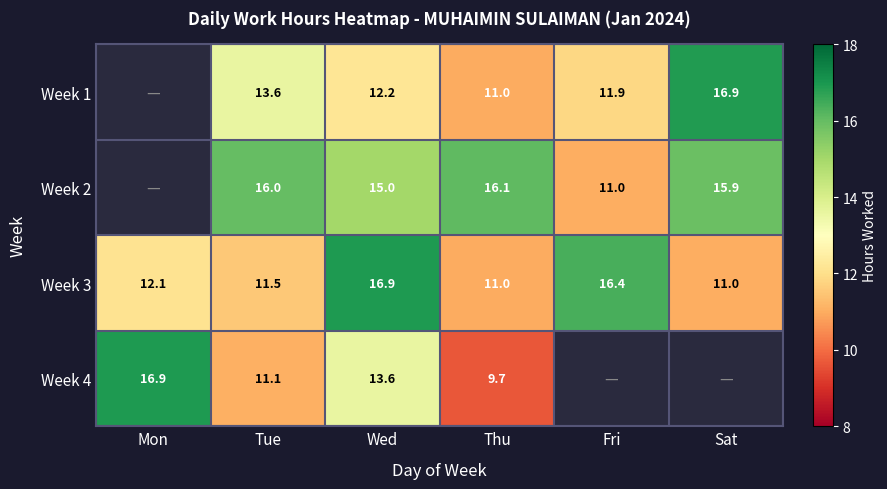

Which series changed the most between Tue and Thu?

Week 1